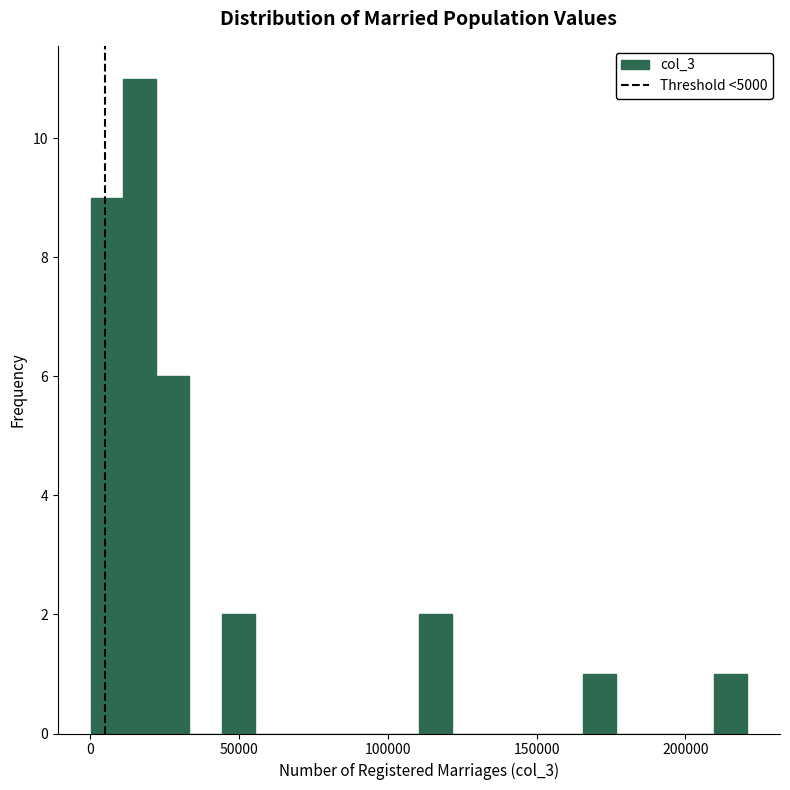

Read against the x-axis, roughly where is the centre of the tallest bar?

15000